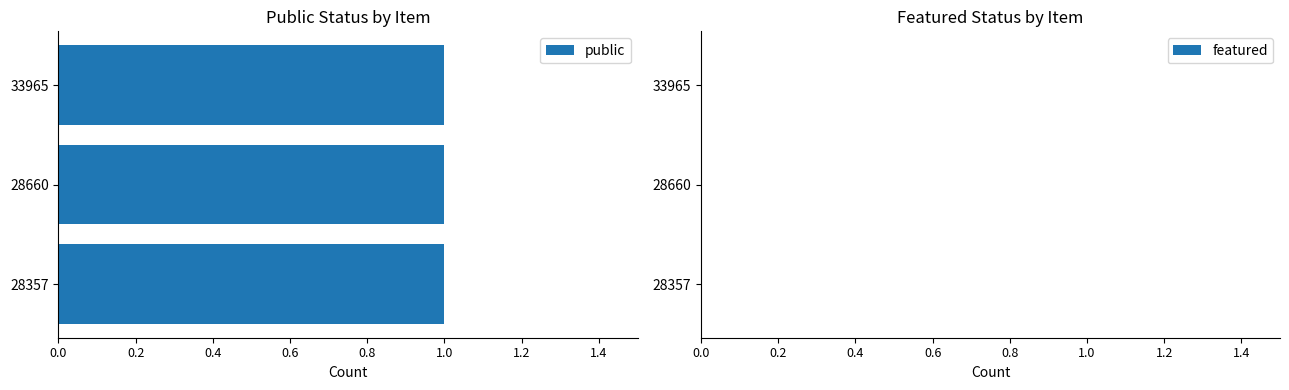

Reading left to right, what are all the values shown in this chart?

public: 1	1	1
featured: 0	0	0